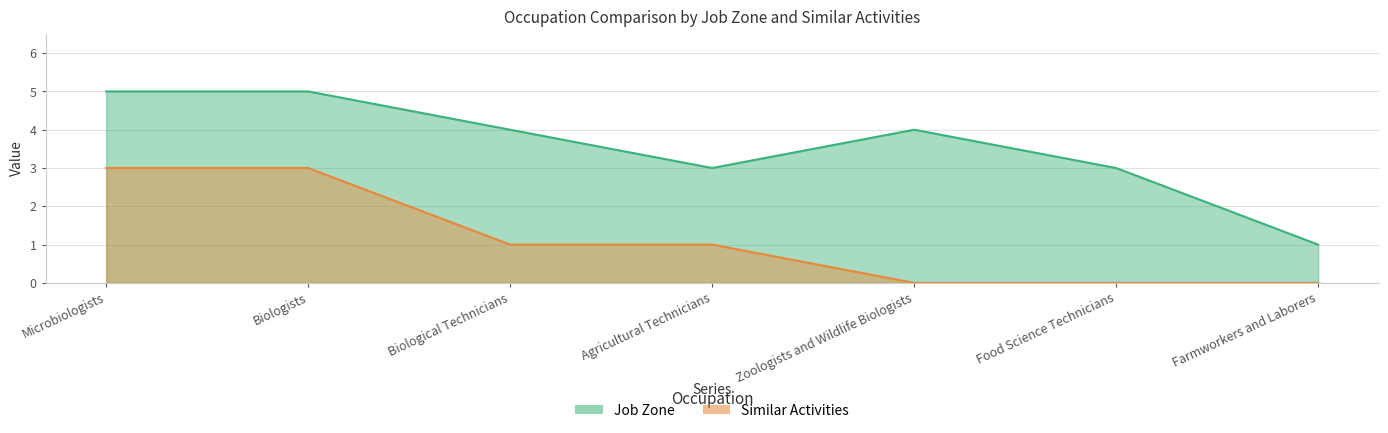

What is the greatest value displayed?

5